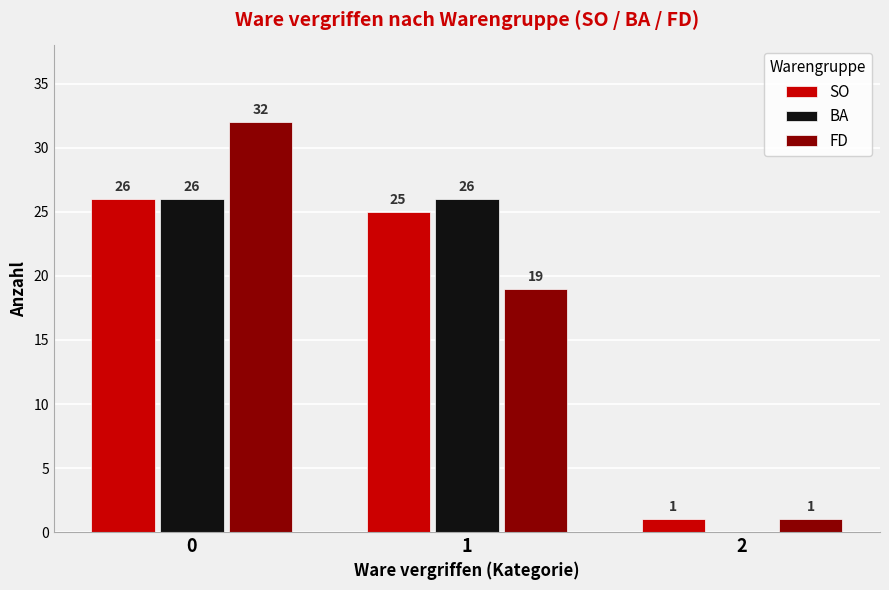

What is the difference between the SO values at 2 and 1?

24